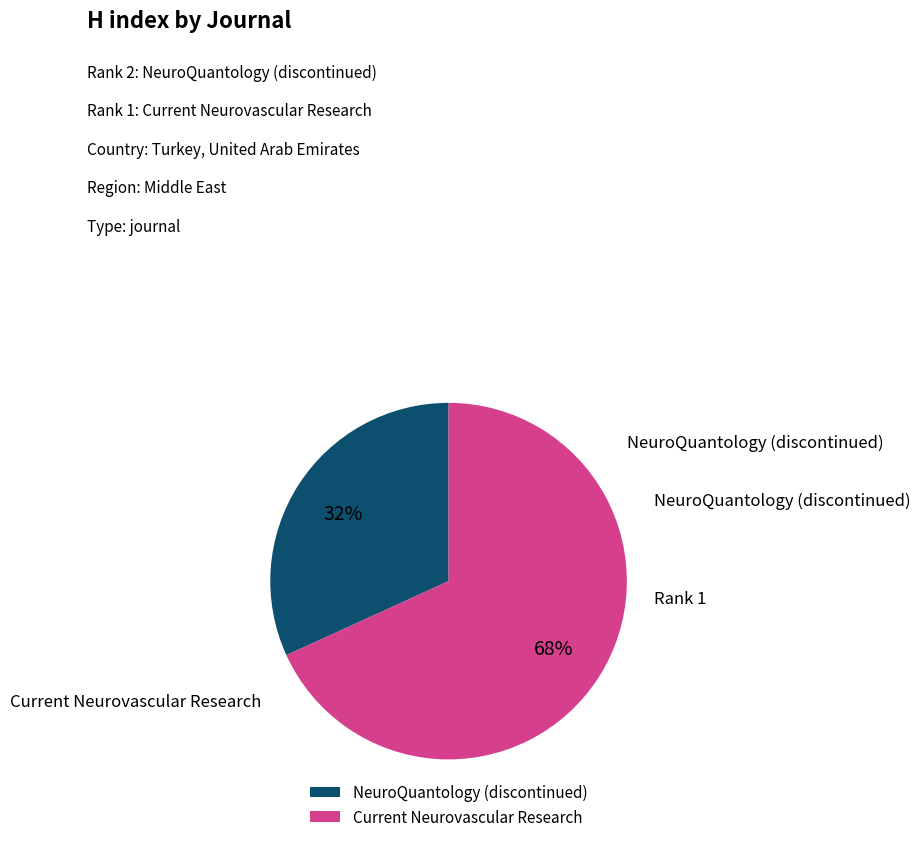

Is there any slice that represents more than half of the pie?

Yes